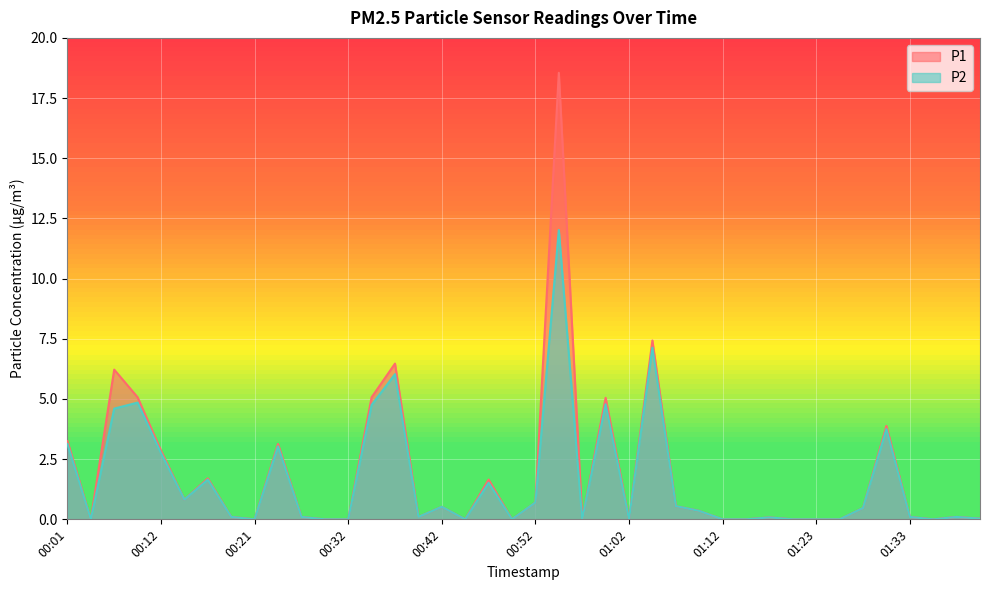

At which label does P2 reach its peak?

00:55